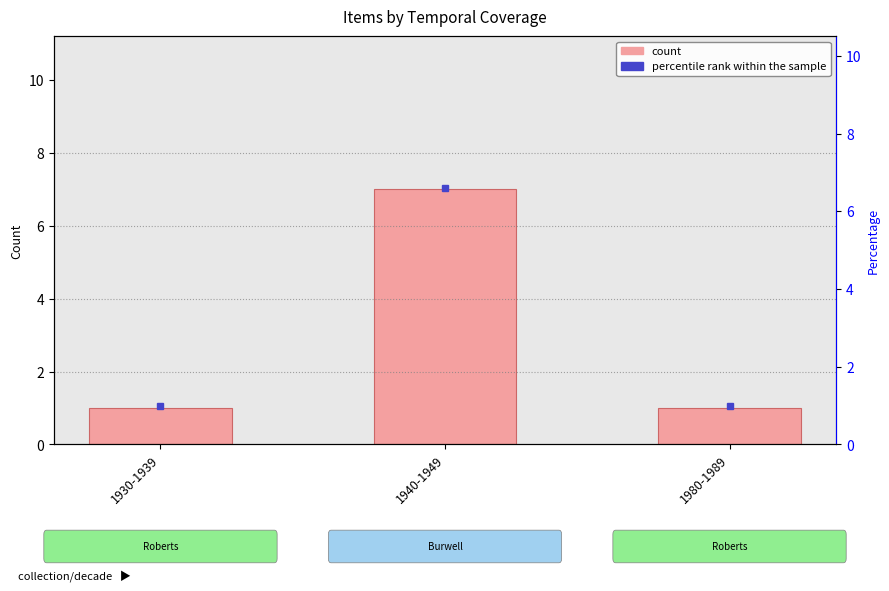

Approximately how many times larger is the value at 1980-1989 compared to 1940-1949?

0.1